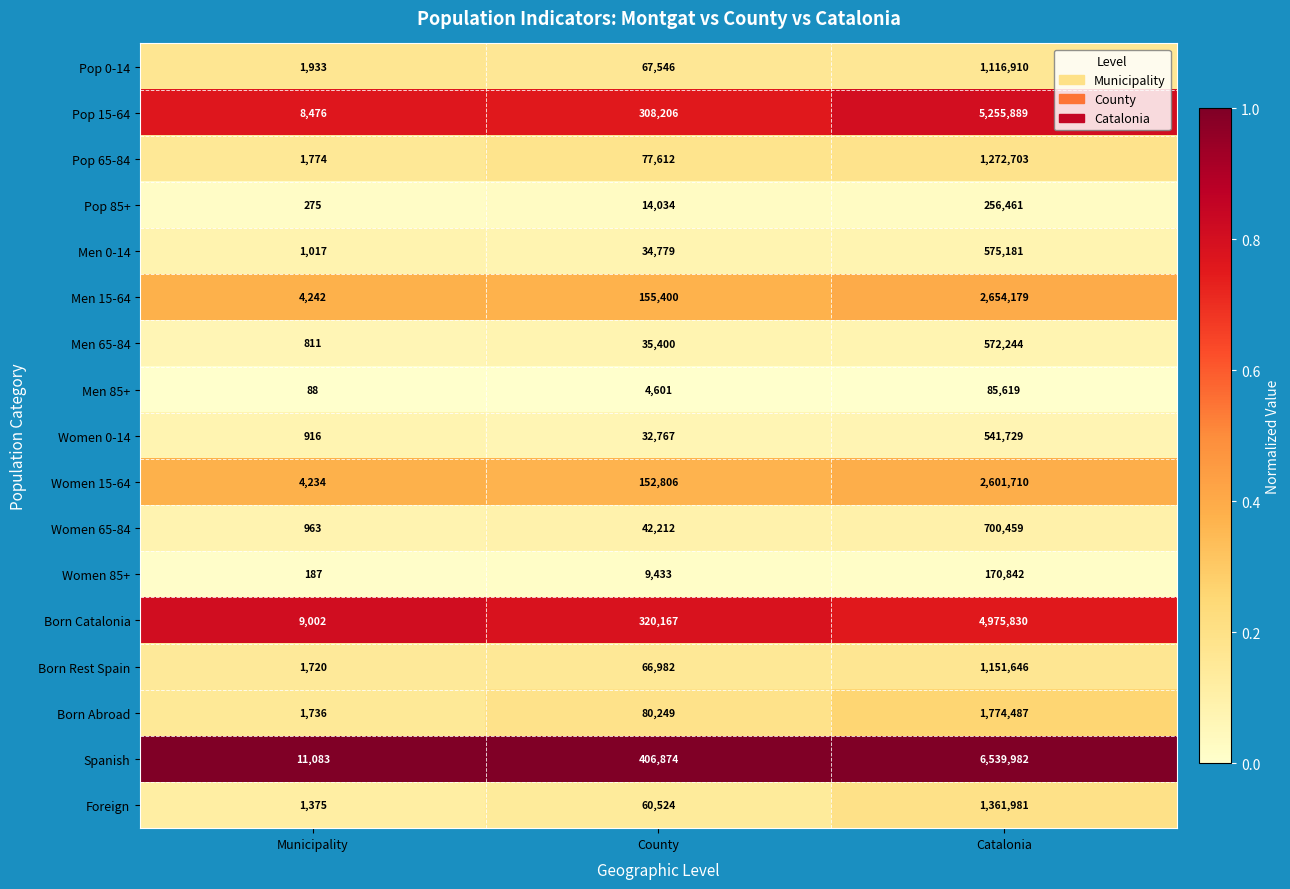

List the series in order of their peak value, highest first.

Spanish, Pop 15-64, Born Catalonia, Men 15-64, Women 15-64, Born Abroad, Foreign, Pop 65-84, Born Rest Spain, Pop 0-14, Women 65-84, Men 0-14, Men 65-84, Women 0-14, Pop 85+, Women 85+, Men 85+